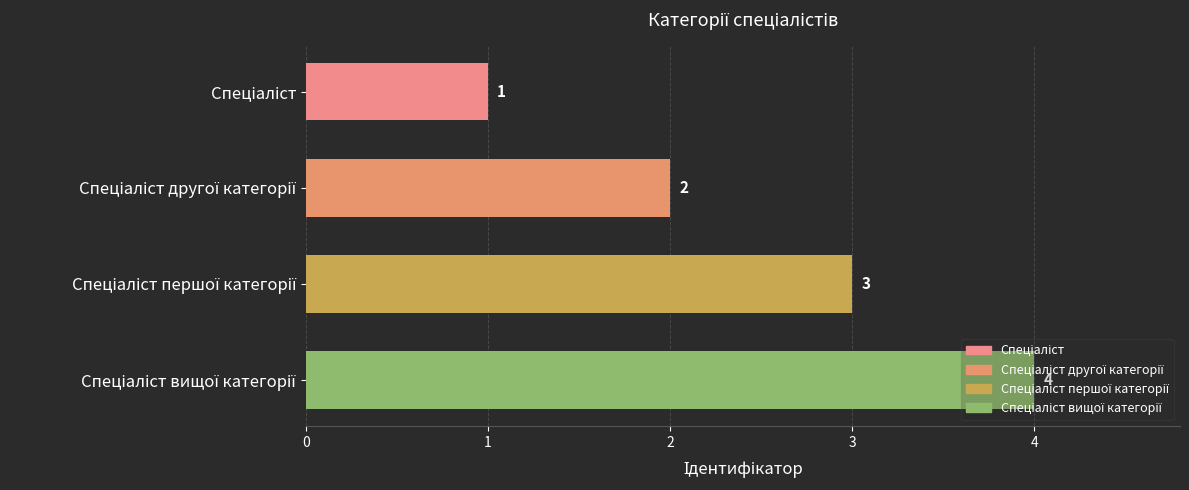

What is the sum of all values?

10